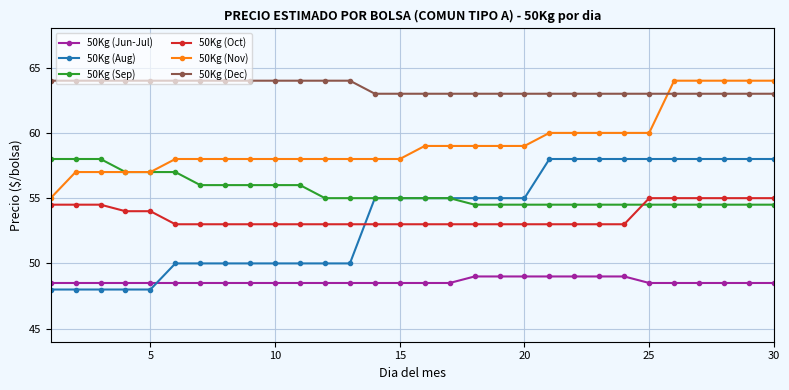

What are all the series names shown in the legend?

50Kg (Jun-Jul), 50Kg (Aug), 50Kg (Sep), 50Kg (Oct), 50Kg (Nov), 50Kg (Dec)